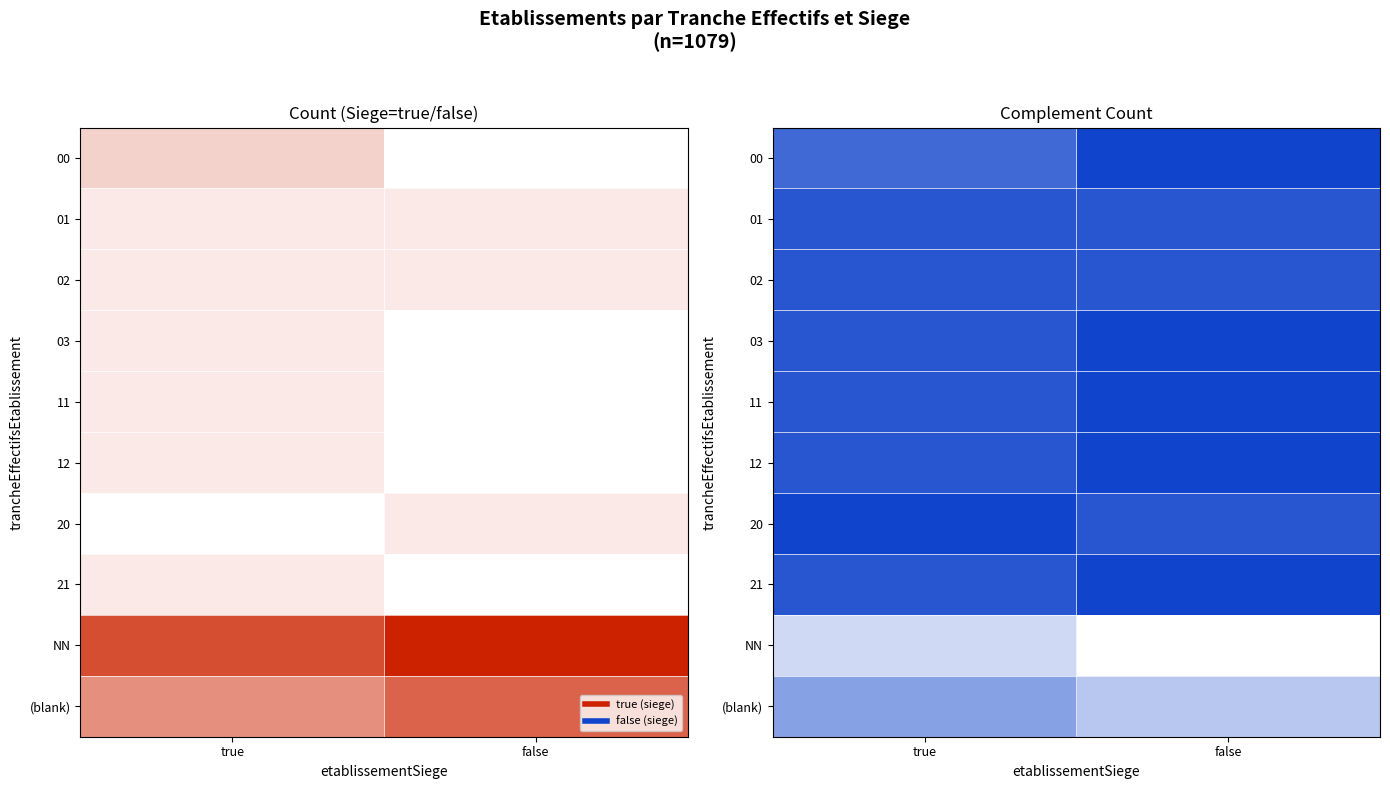

What is the sum of the (blank) values at true and false?

8